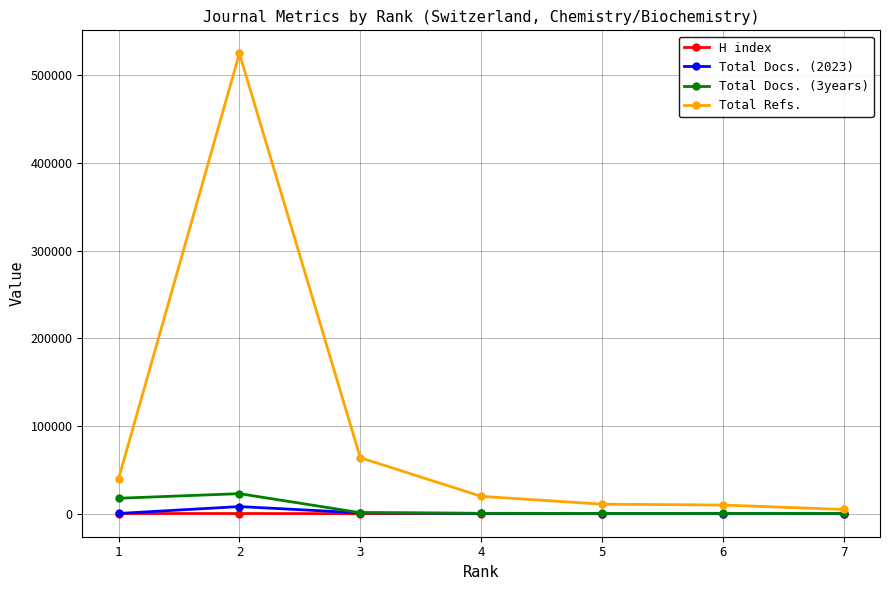

Between 2 and 5, which series saw the biggest shift?

Total Refs.